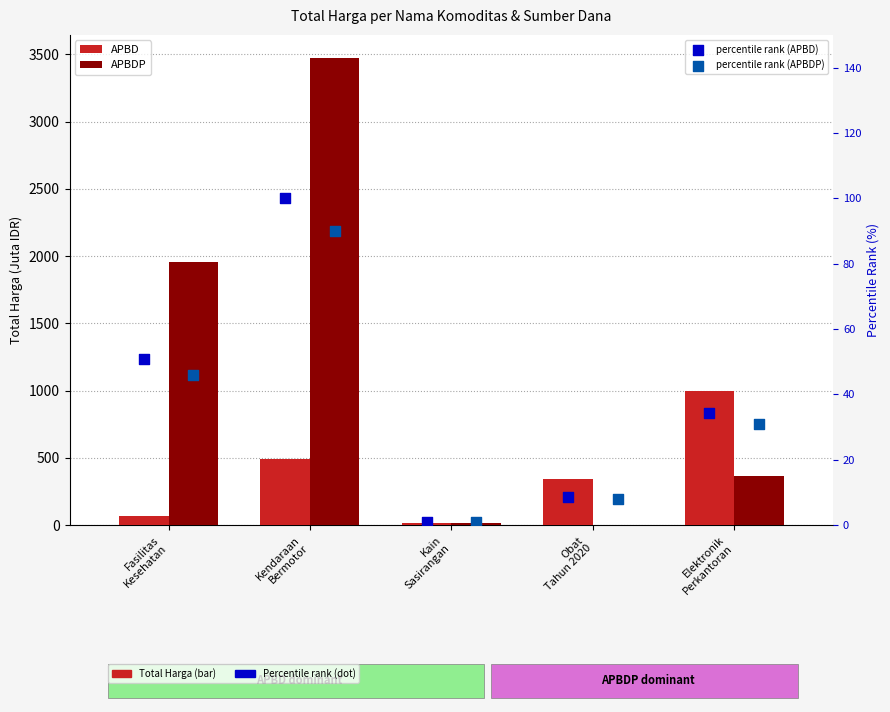

What is the total value across all series at Fasilitas
Kesehatan?

2117.1